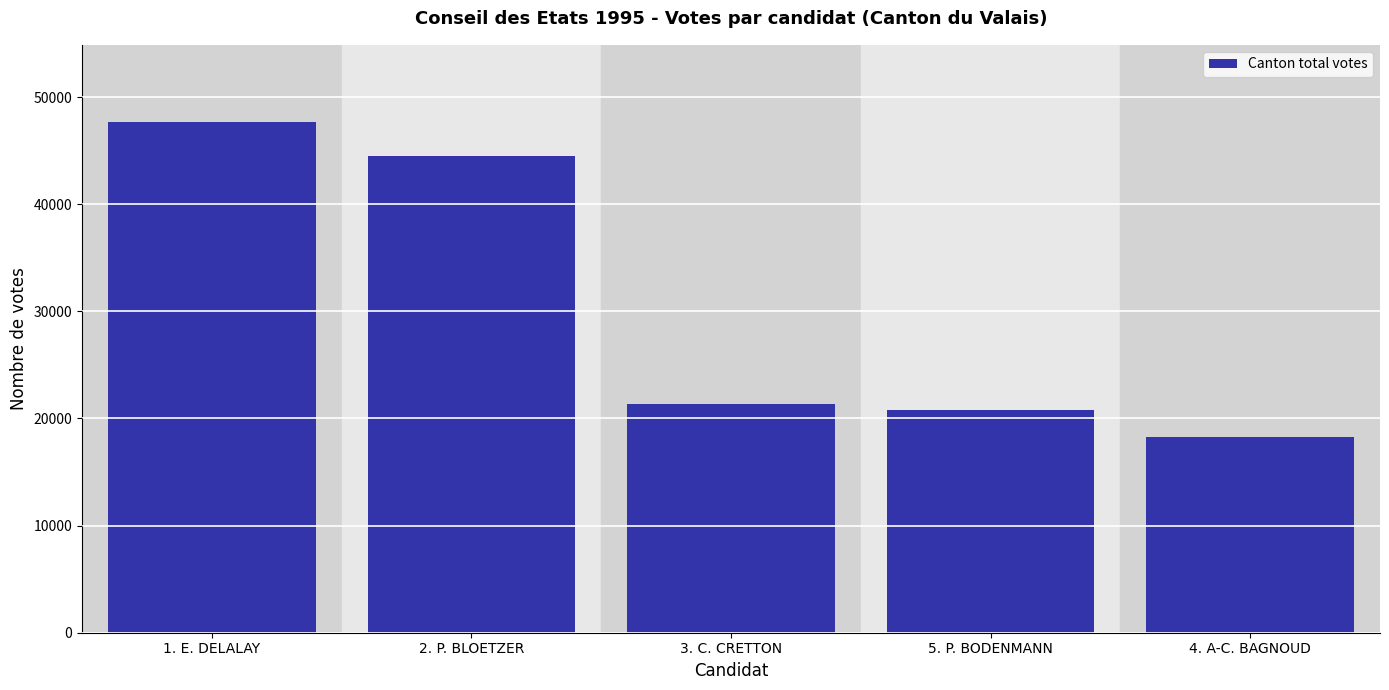

Reading right to left, extract all data points from this chart.

4. A-C. BAGNOUD=18278	5. P. BODENMANN=20756	3. C. CRETTON=21378	2. P. BLOETZER=44518	1. E. DELALAY=47715